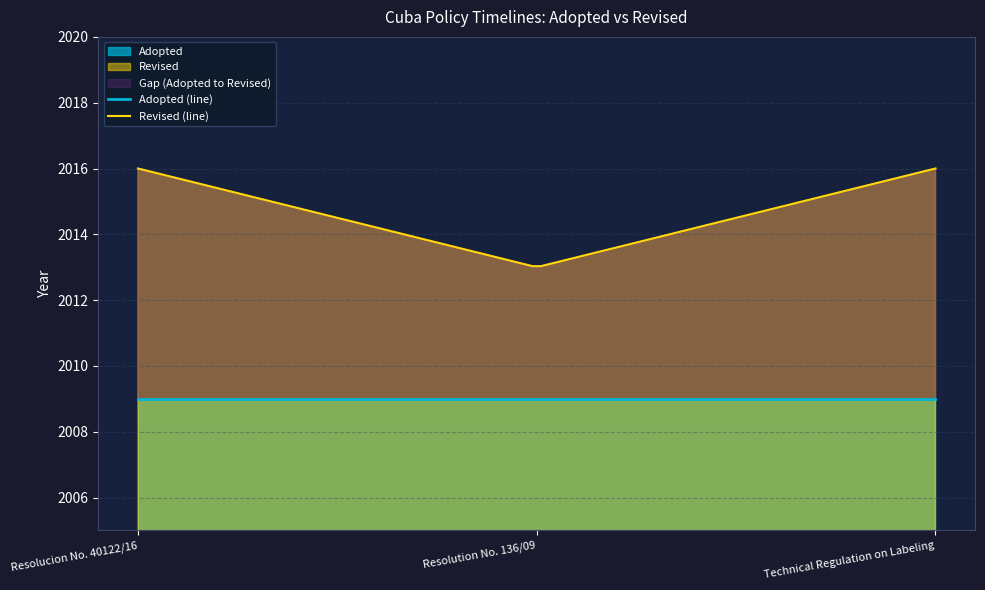

Which label corresponds to the largest value in the chart?

Technical Regulation on Labeling